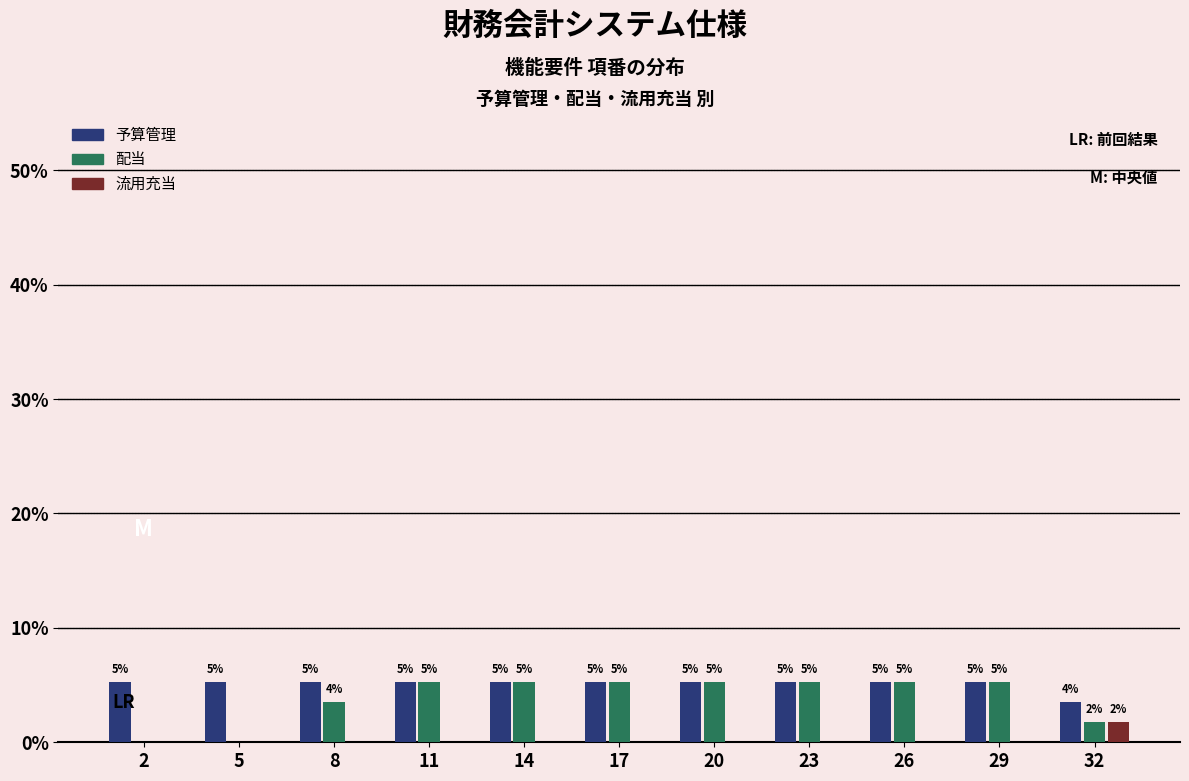

What are all the series names shown in the legend?

予算管理, 配当, 流用充当